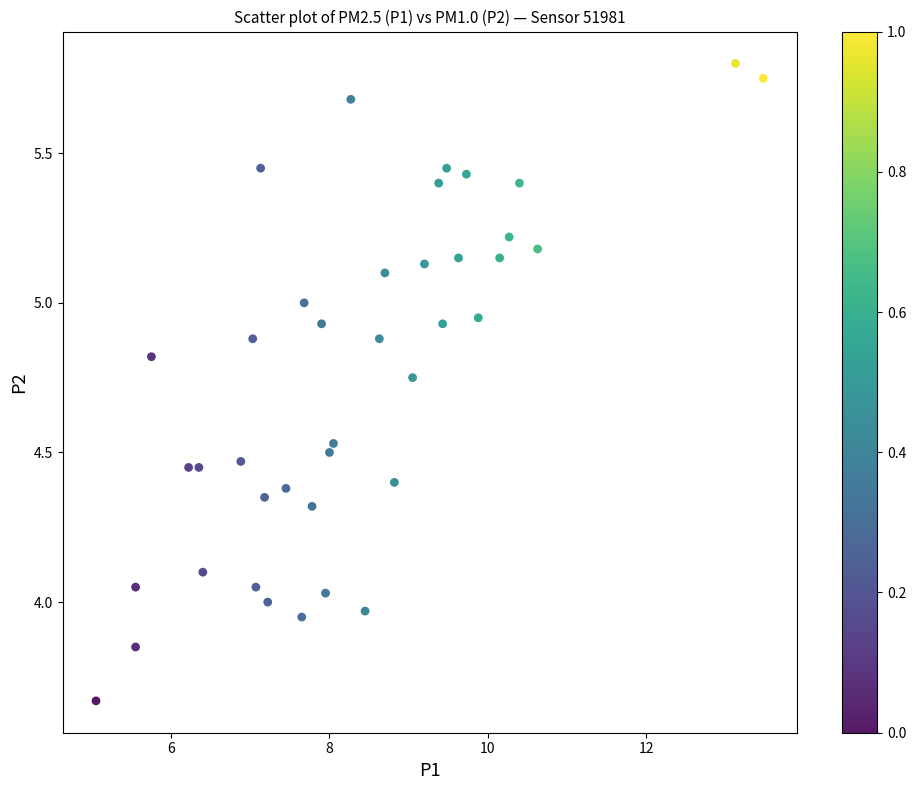

What is the range of X values (max minus min)?

8.4